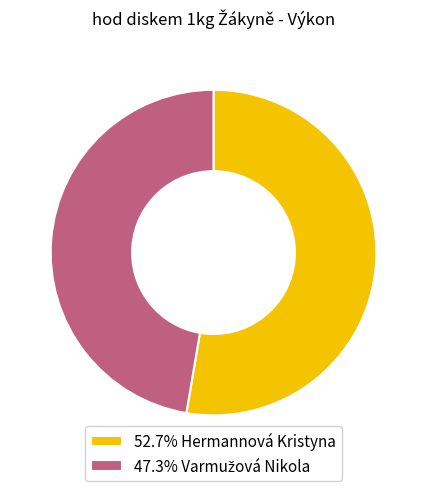

Is there any slice that represents more than half of the pie?

Yes